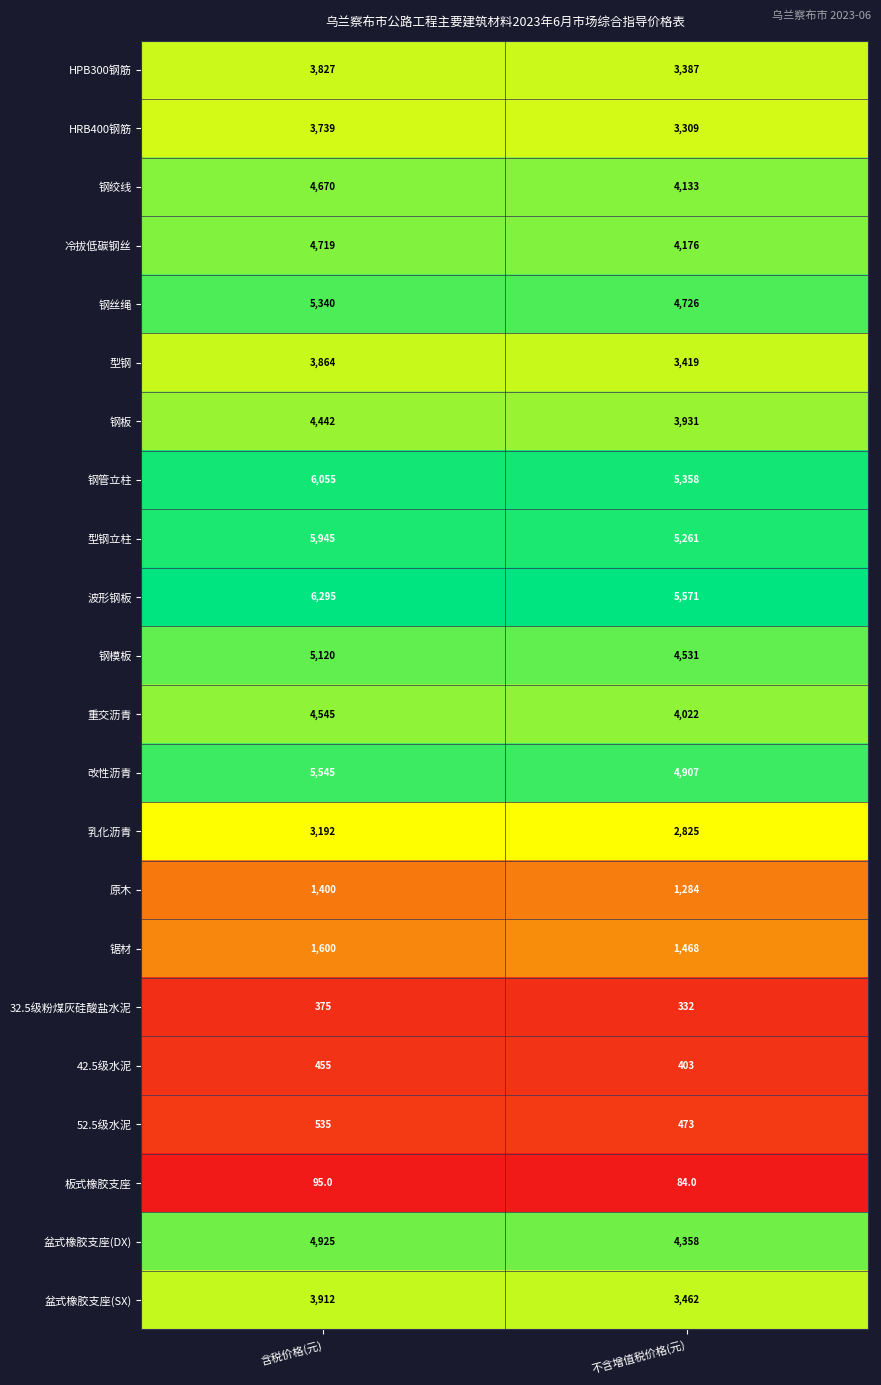

Which series has the largest total across all categories?

波形钢板